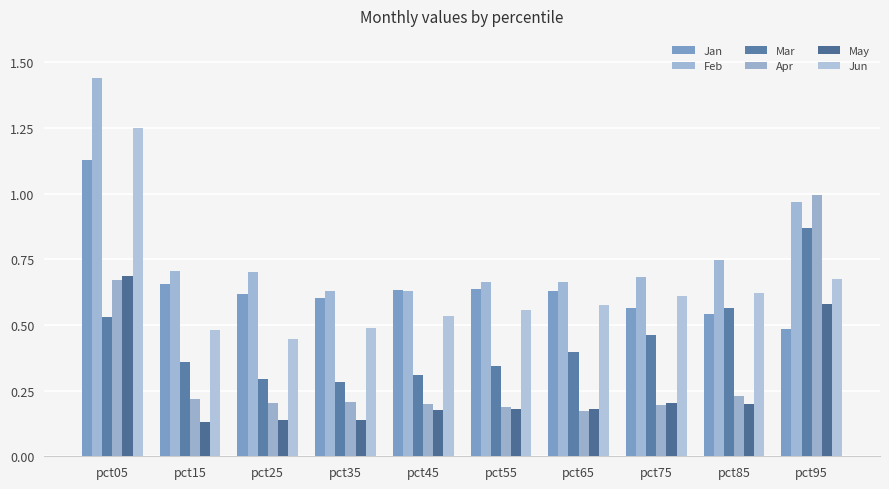

How many bars are there in each group?

6